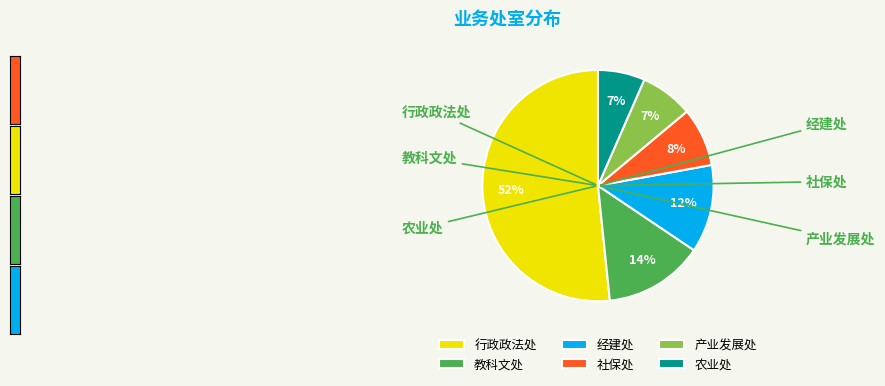

True or false: 经建处 accounts for 18% of the total.

False